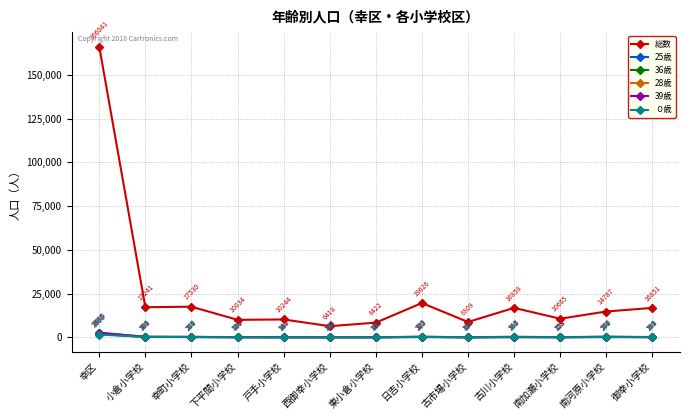

Rank the series at 南河原小学校 from highest to lowest value.

総数, 28歳, 25歳, 36歳, 39歳, ０歳